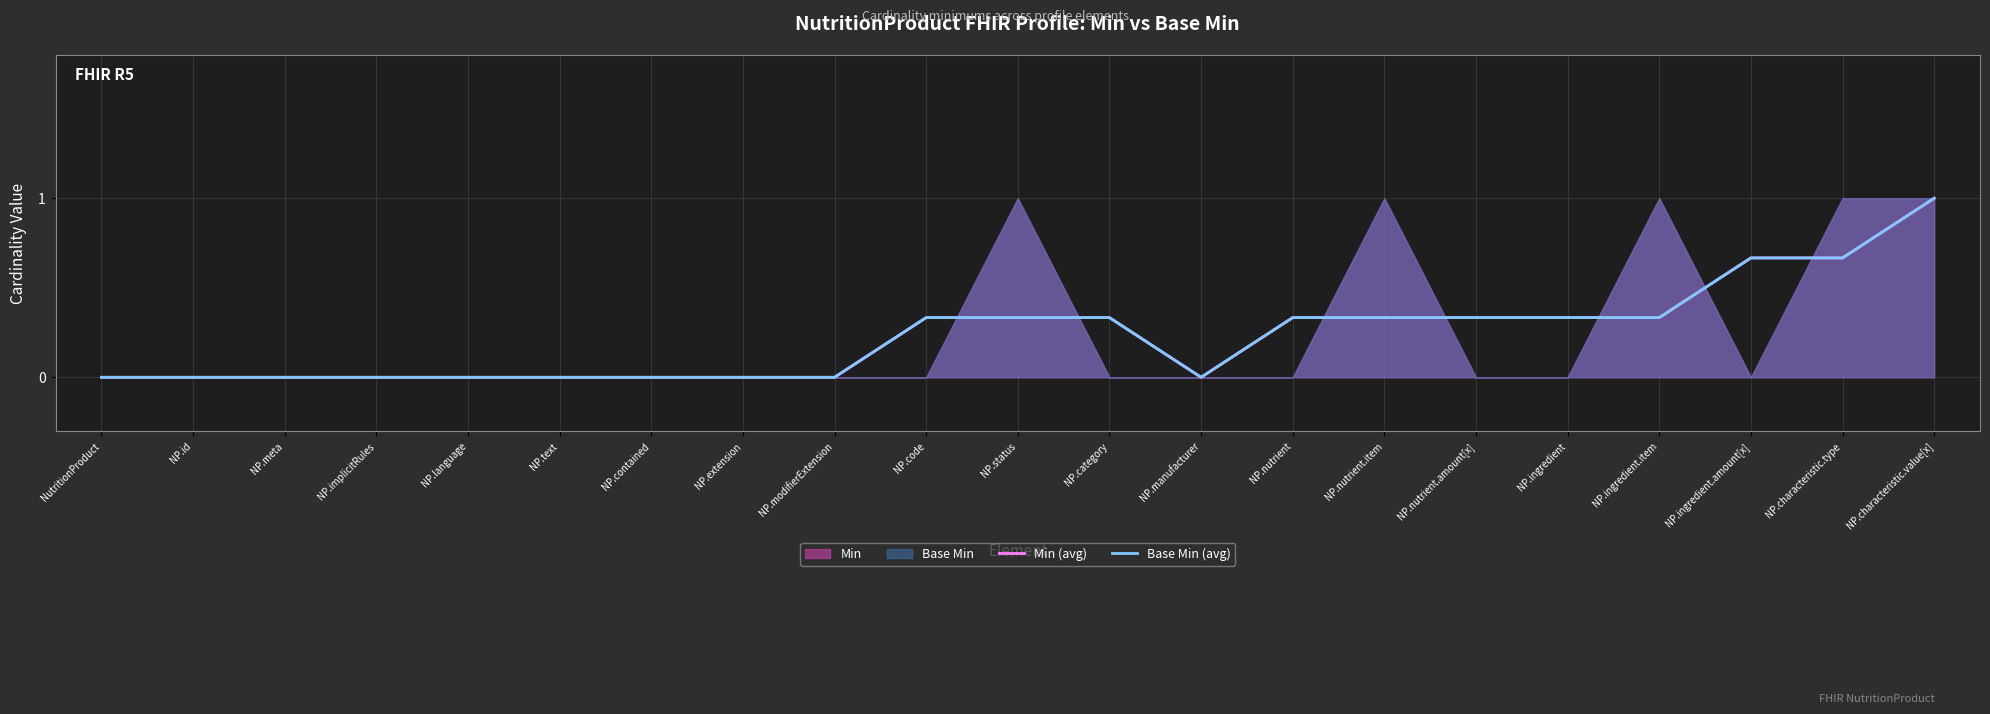

What is the average value of the Base Min (avg) series?

0.2